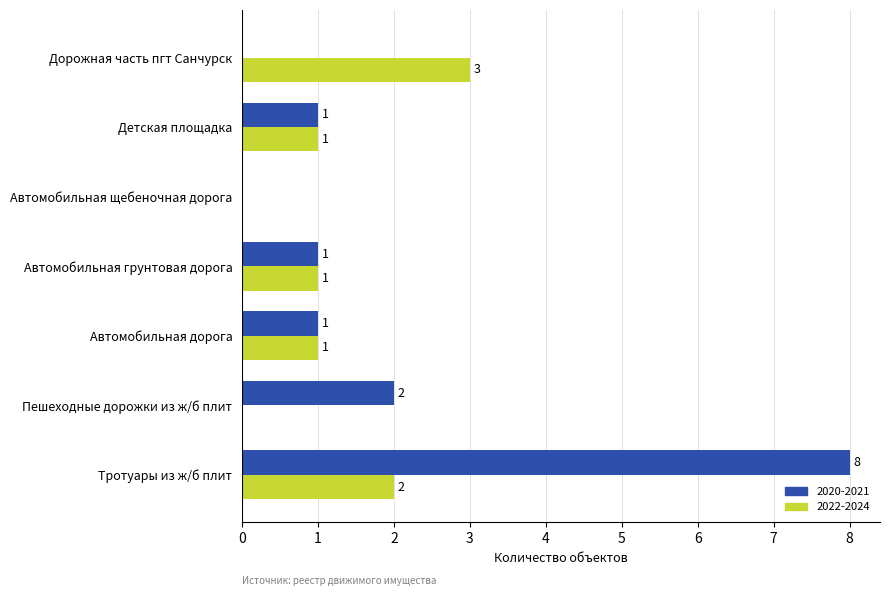

The value of 2020-2021 at Пешеходные дорожки из ж/б плит is 1. True or false?

False